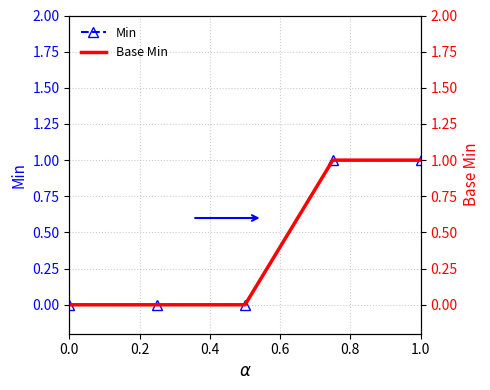

List the series in order of their peak value, highest first.

Min, Base Min